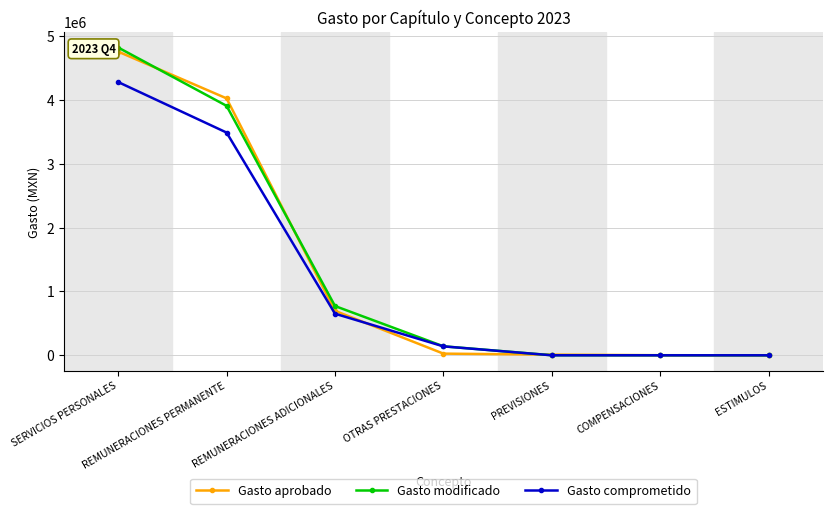

What is the spread (max minus min) of values at SERVICIOS PERSONALES?

540384.3